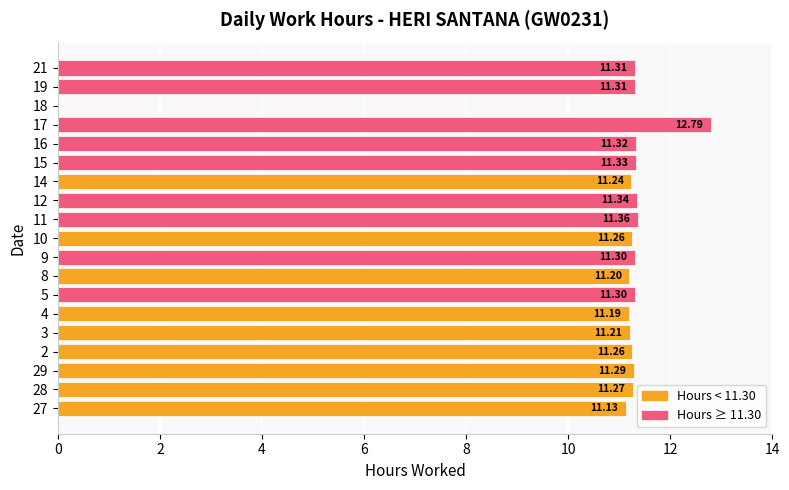

What is the change in value from 27 to 28?

+0.1